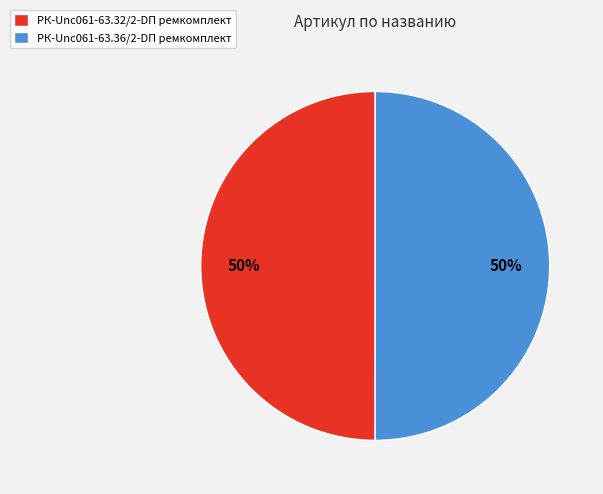

To the nearest percent, what is the average slice percentage?

50%